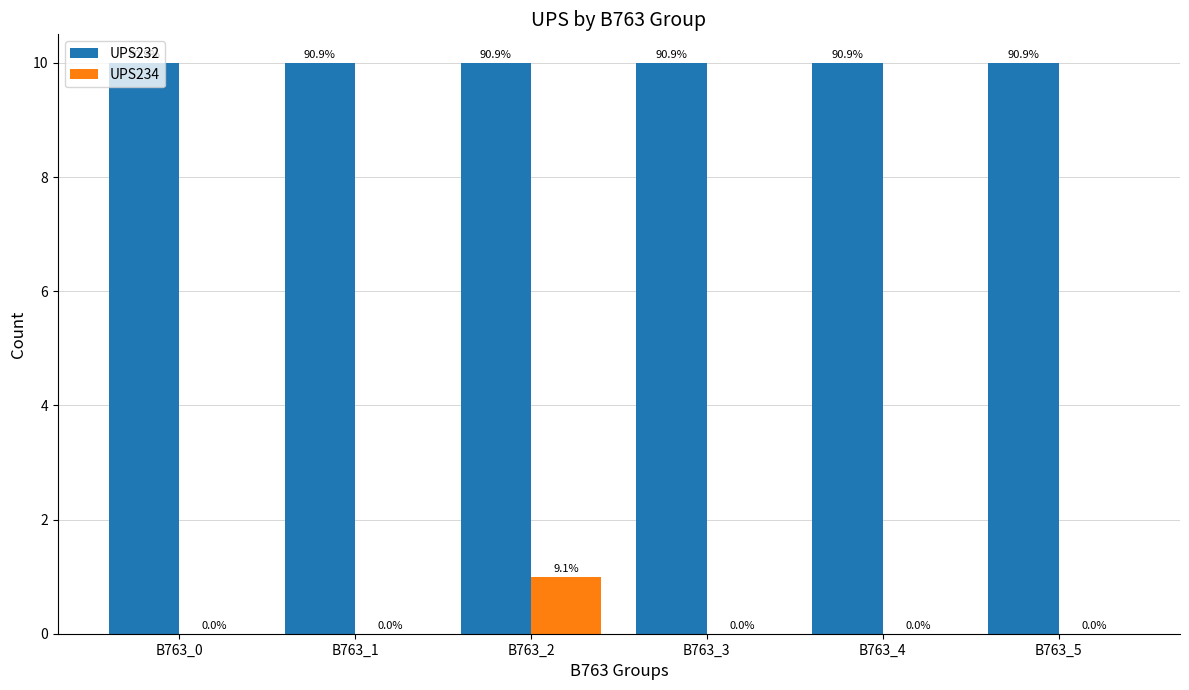

Reading right to left, transcribe all the data shown in this chart.

UPS232: B763_5=10	B763_4=10	B763_3=10	B763_2=10	B763_1=10	B763_0=10
UPS234: B763_5=0	B763_4=0	B763_3=0	B763_2=1	B763_1=0	B763_0=0